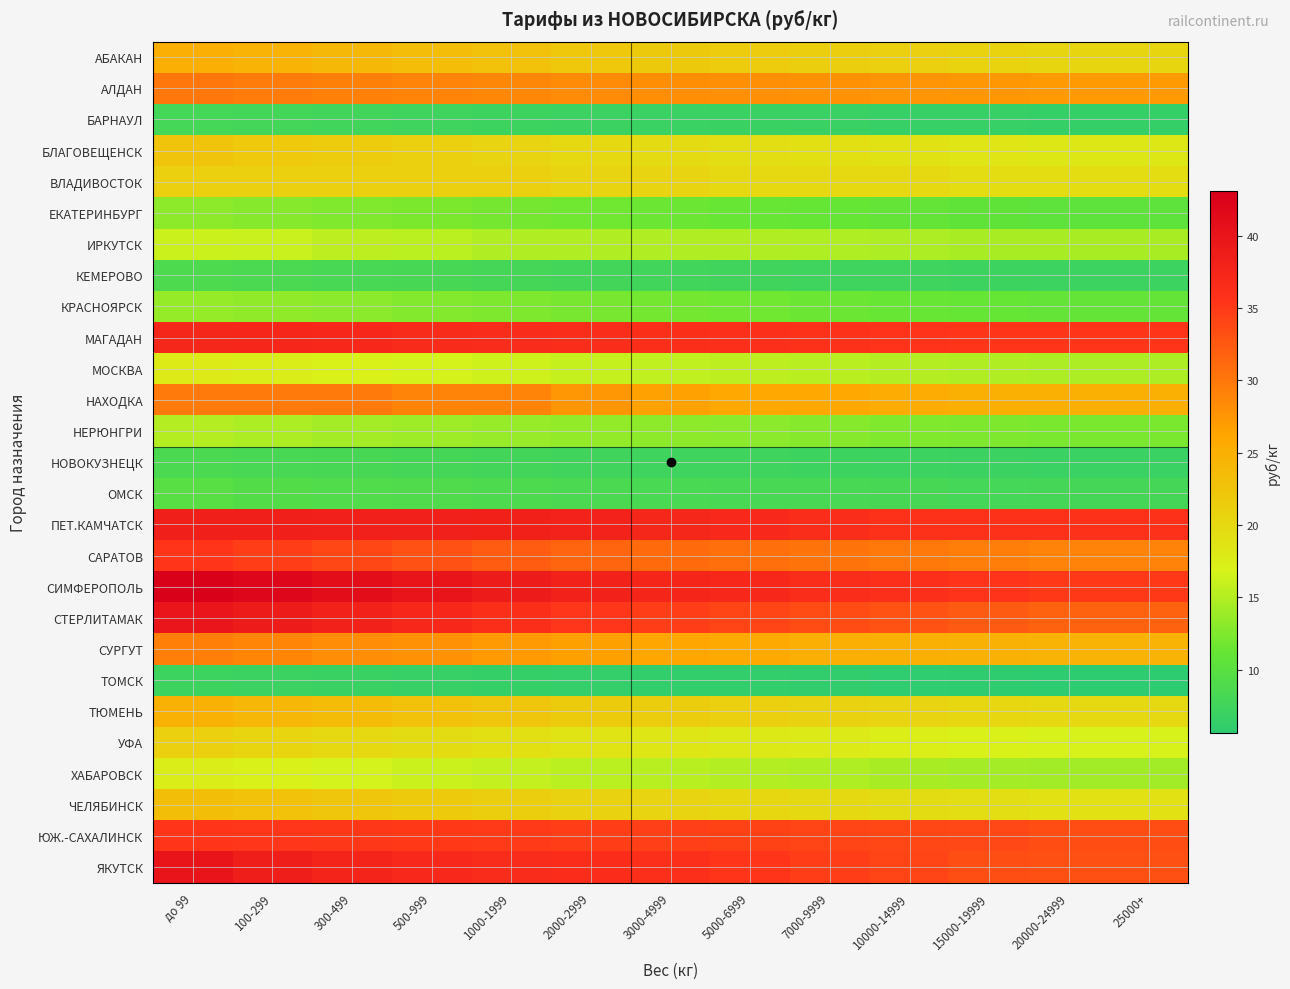

At which category is the sum across all series the highest?

до 99